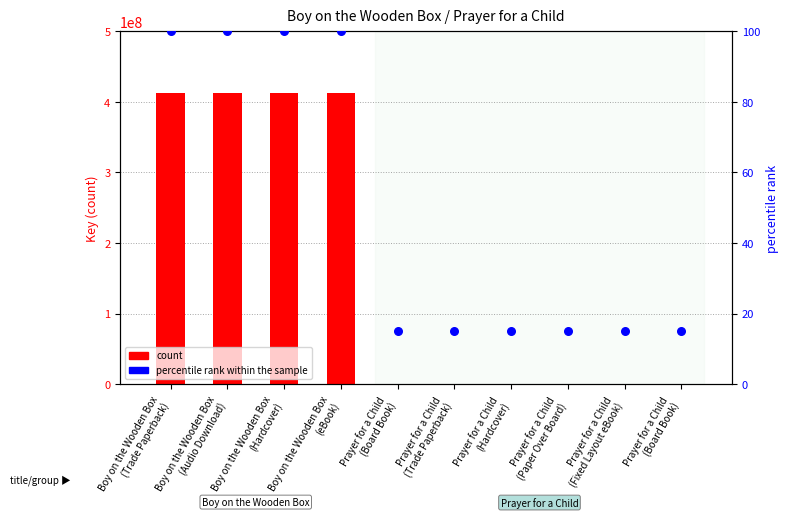

At which category is the sum across all series the highest?

Boy on the Wooden Box
(Trade Paperback)